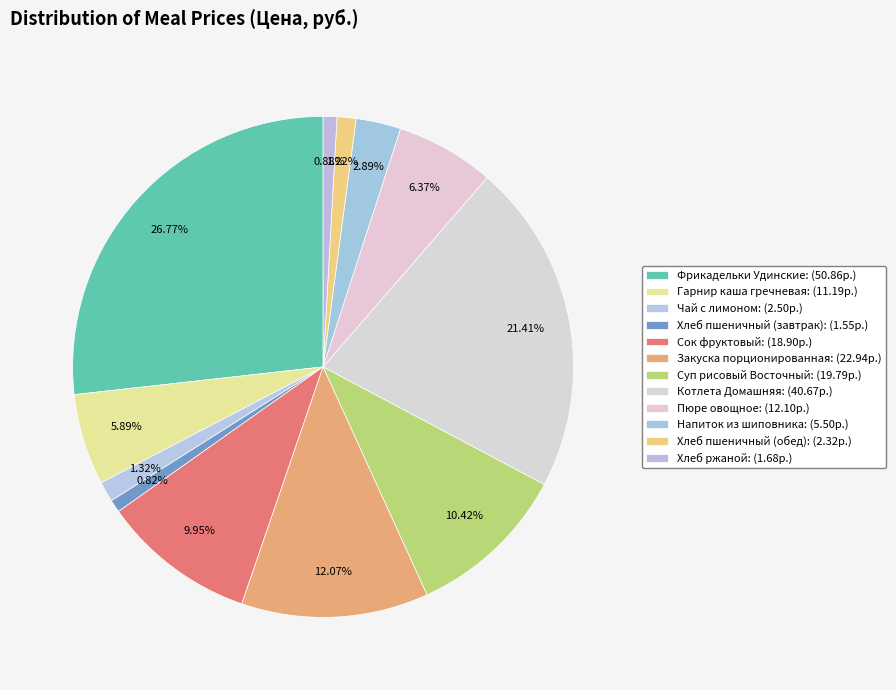

How much of the chart is everything except Хлеб пшеничный (завтрак)?

99.2%